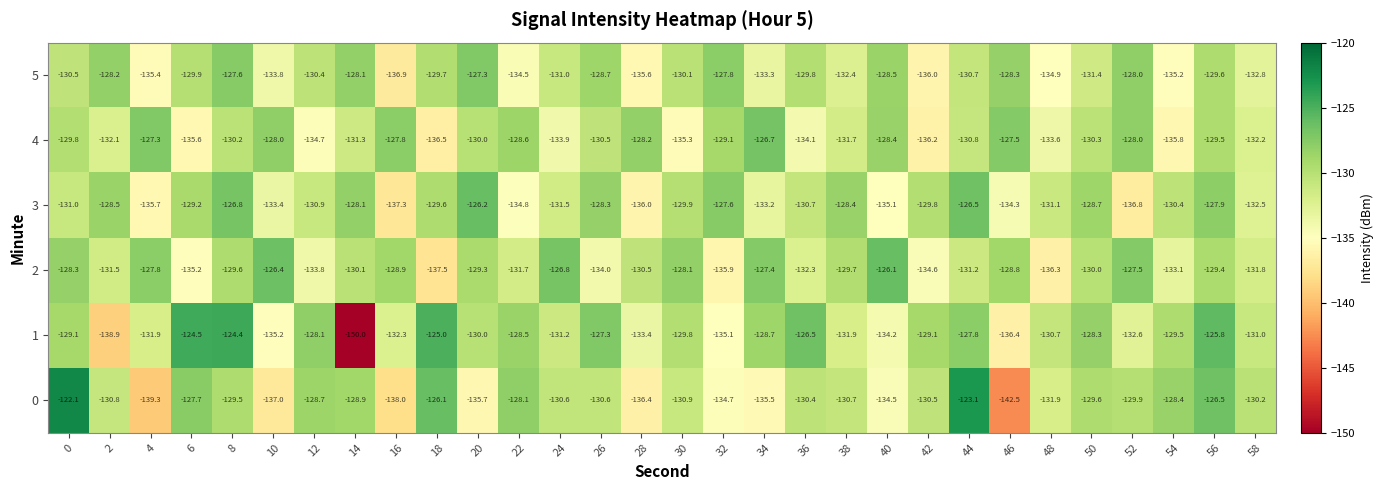

How many categories are shown in the chart?

30